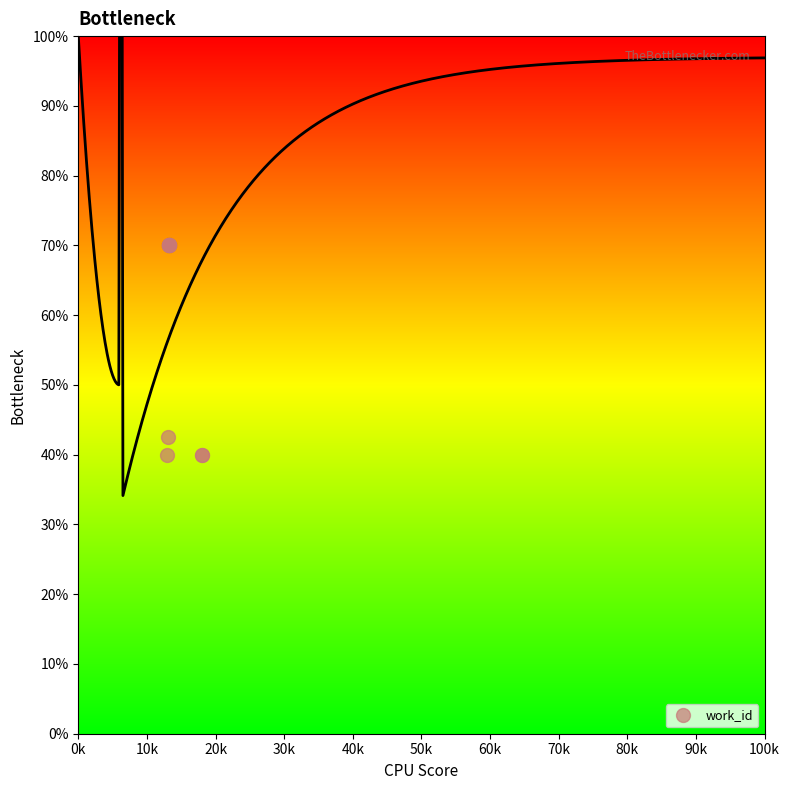

What is the maximum value for work_id?

70.0